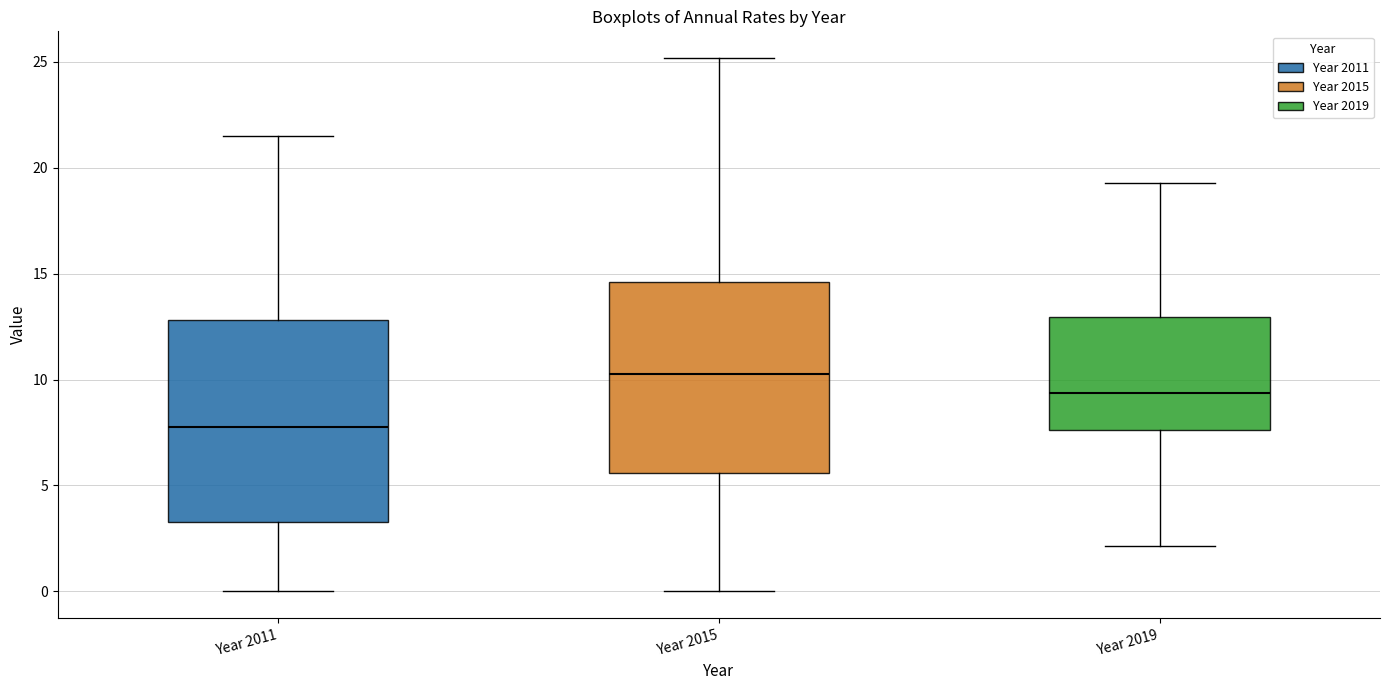

Where does the median line of the box for Year 2015 sit on the y-axis? The values are not printed on the chart, so give them approximately, as read against the axis.

10.0